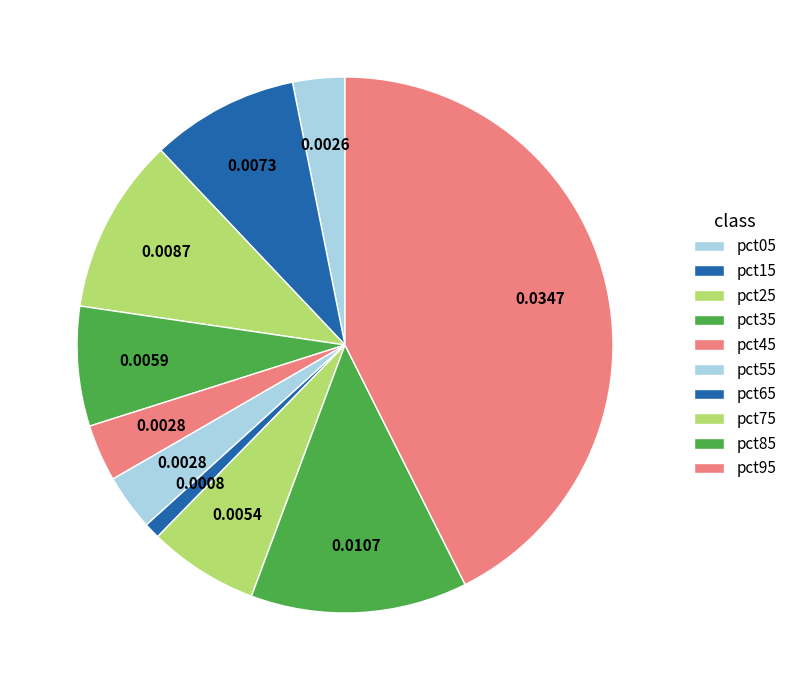

To the nearest percent, what portion does pct75 represent?

7%